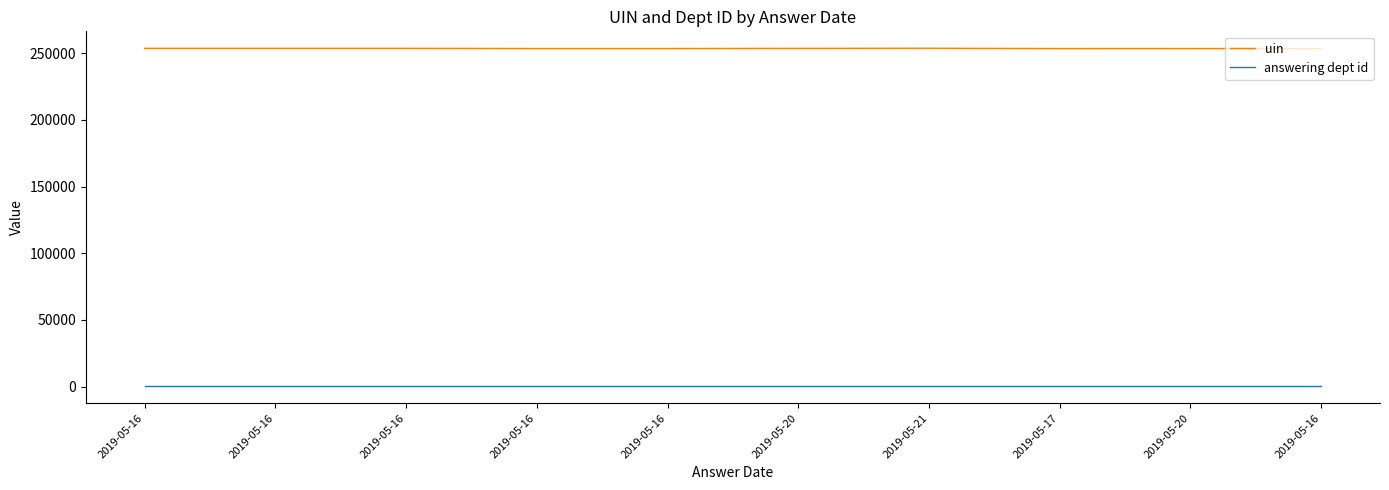

What is the difference between the uin values at 2019-05-20 and 2019-05-16?

153